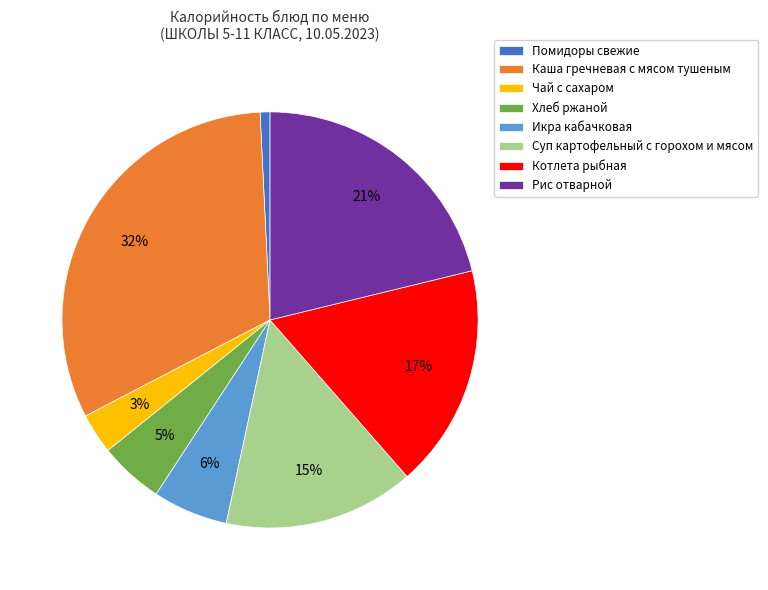

What is the largest slice in the pie chart?

Каша гречневая с мясом тушеным